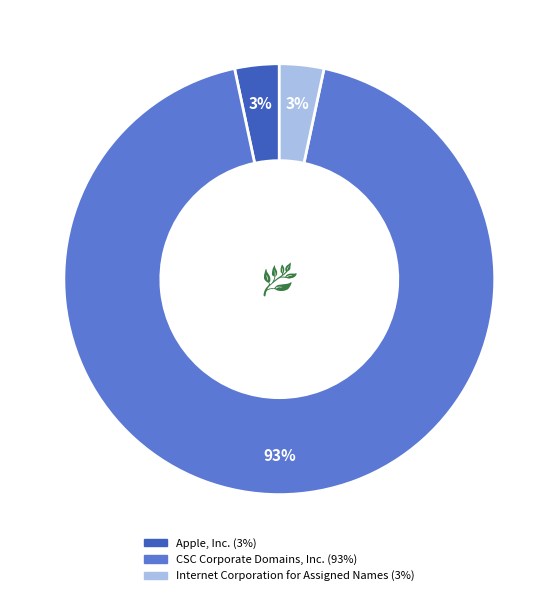

Is it true that CSC Corporate Domains, Inc. is 80% of the pie?

False